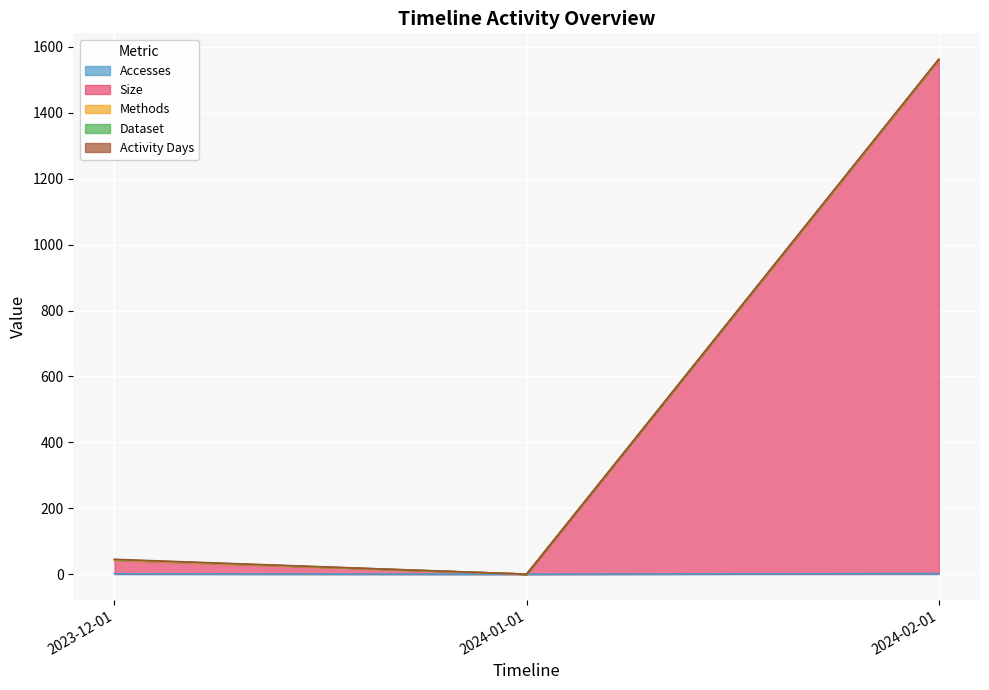

Which category has the lowest value across all series?

2024-01-01